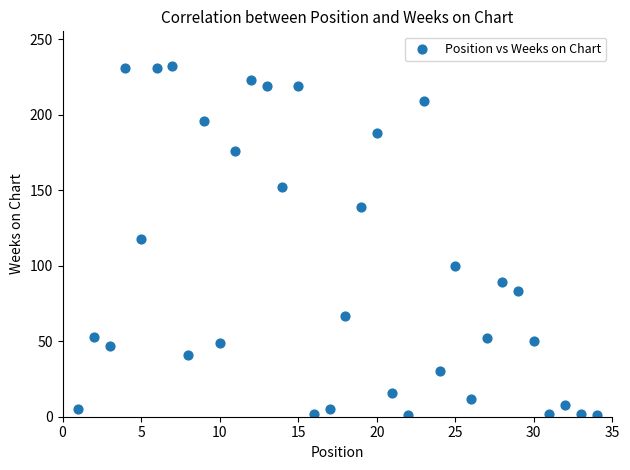

What is the range of X values (max minus min)?

33